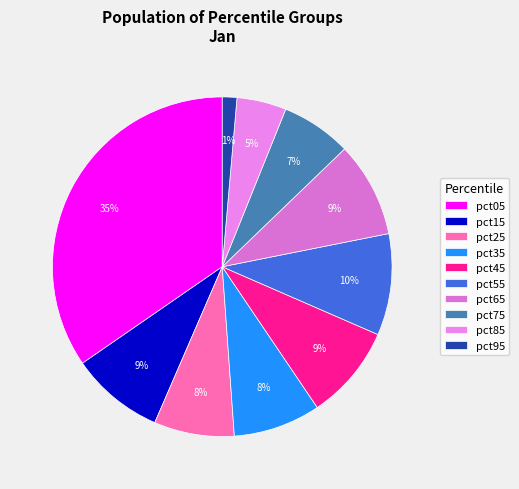

How many segments does this pie chart have?

10